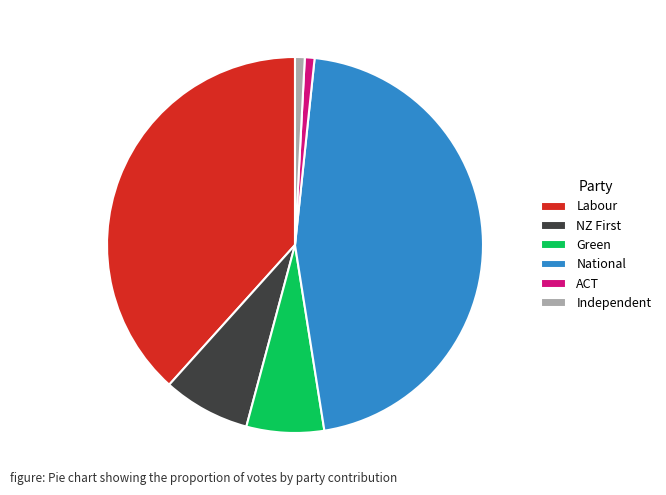

How many slices are in this pie chart?

6